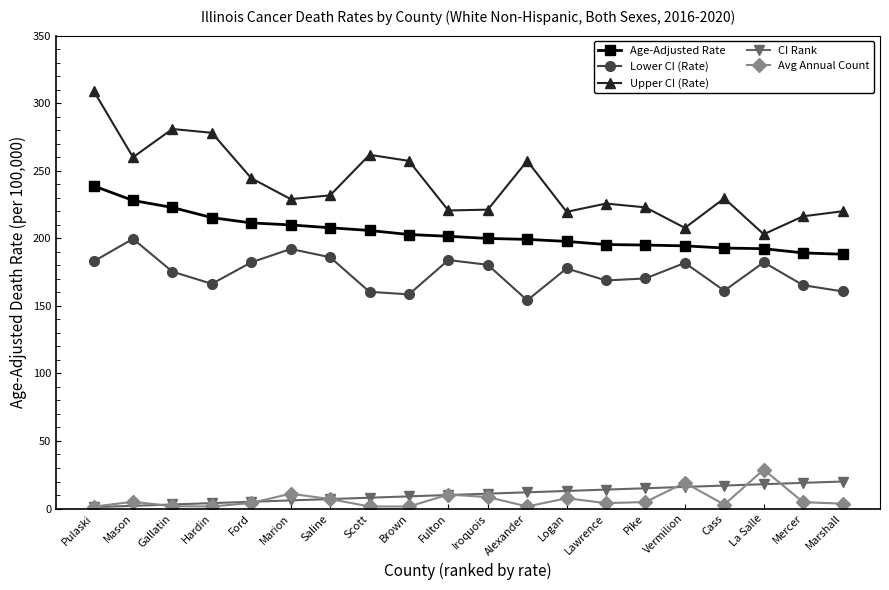

What is the value of the CI Rank point at the 7th from the left?

7.0